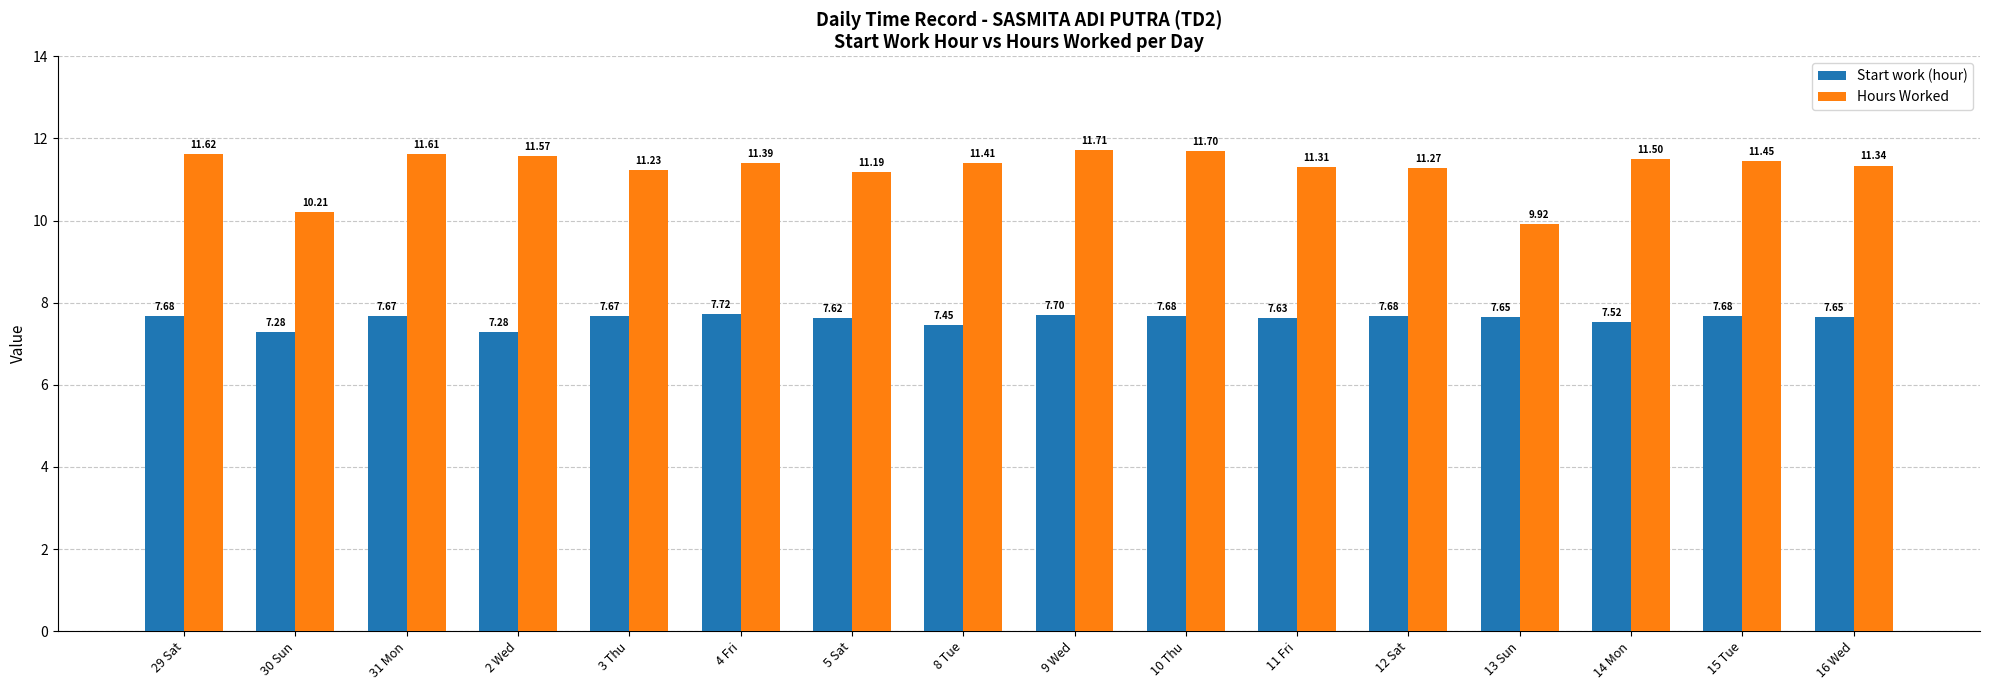

What position from the left is 4 Fri?

6